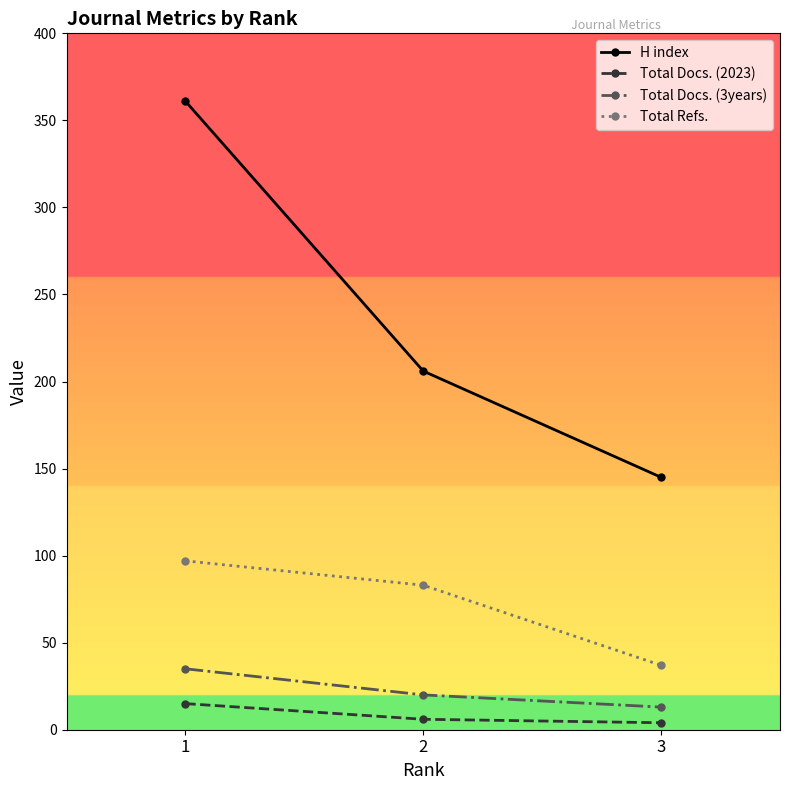

How many lines are shown in the chart?

4